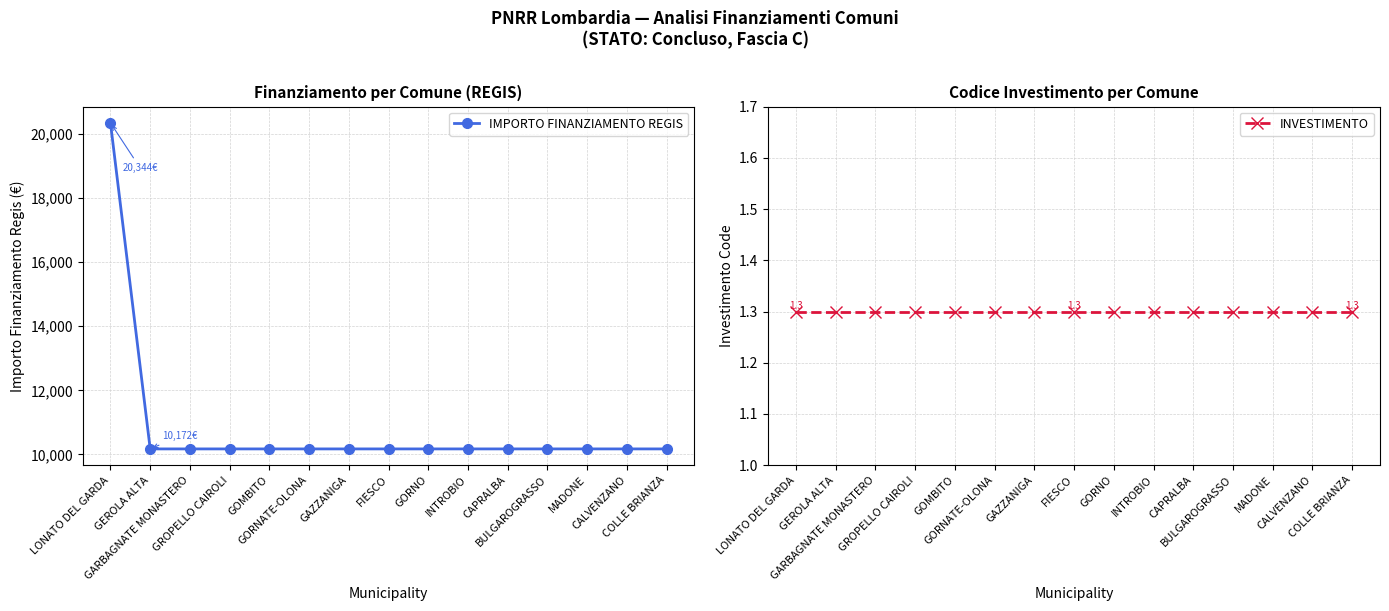

True or false: IMPORTO FINANZIAMENTO REGIS and INVESTIMENTO cross at least once.

False